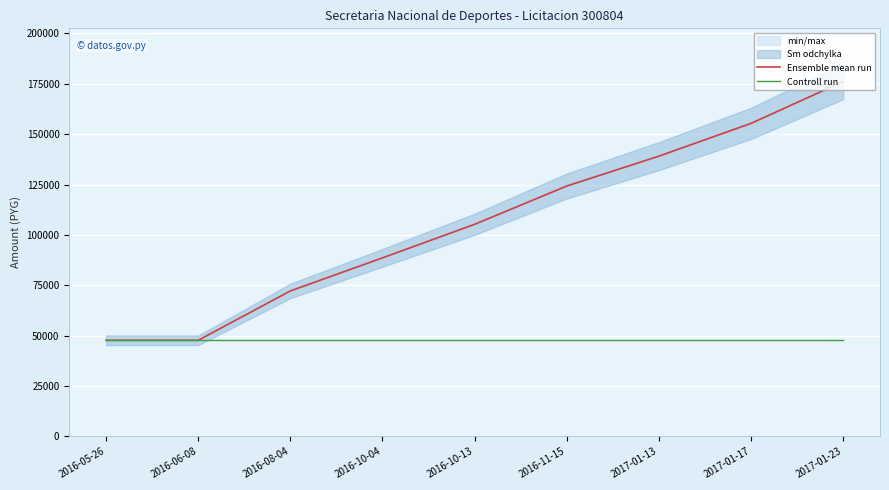

At which category is the sum across all series the highest?

2017-01-23